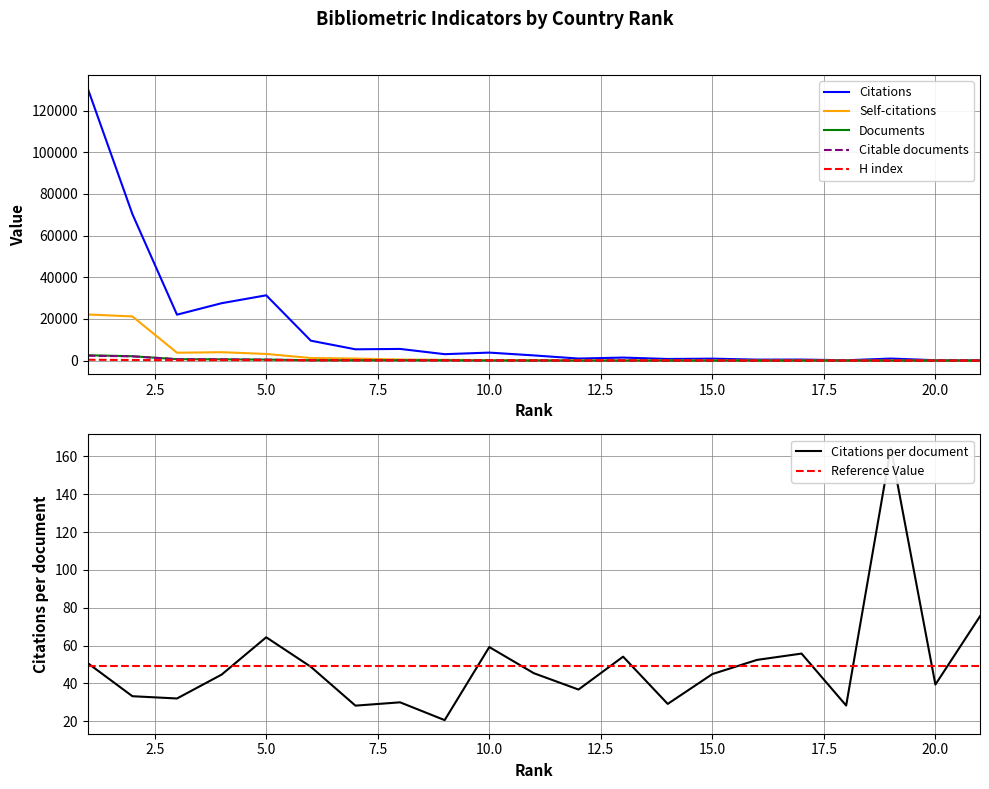

Where does the Documents series first go above 55?

1